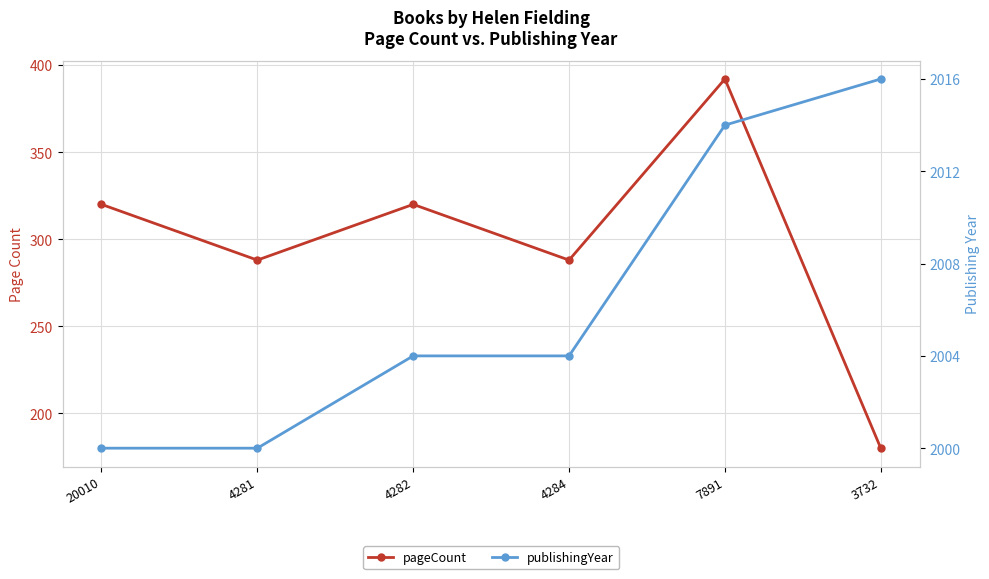

At how many categories does at least one series exceed 1984?

6